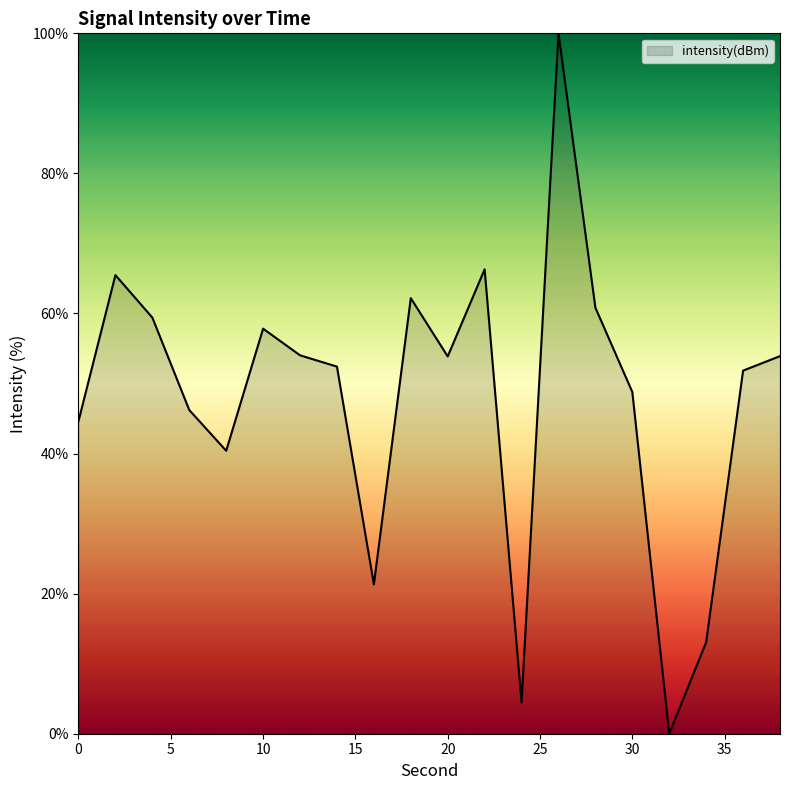

Count the number of values greater than 53.

10